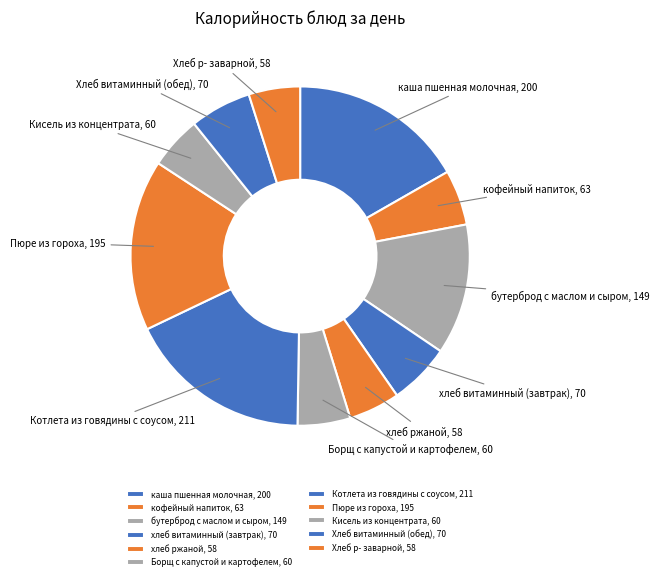

Combined, do каша пшенная молочная and Борщ с капустой и картофелем account for over 50%?

No